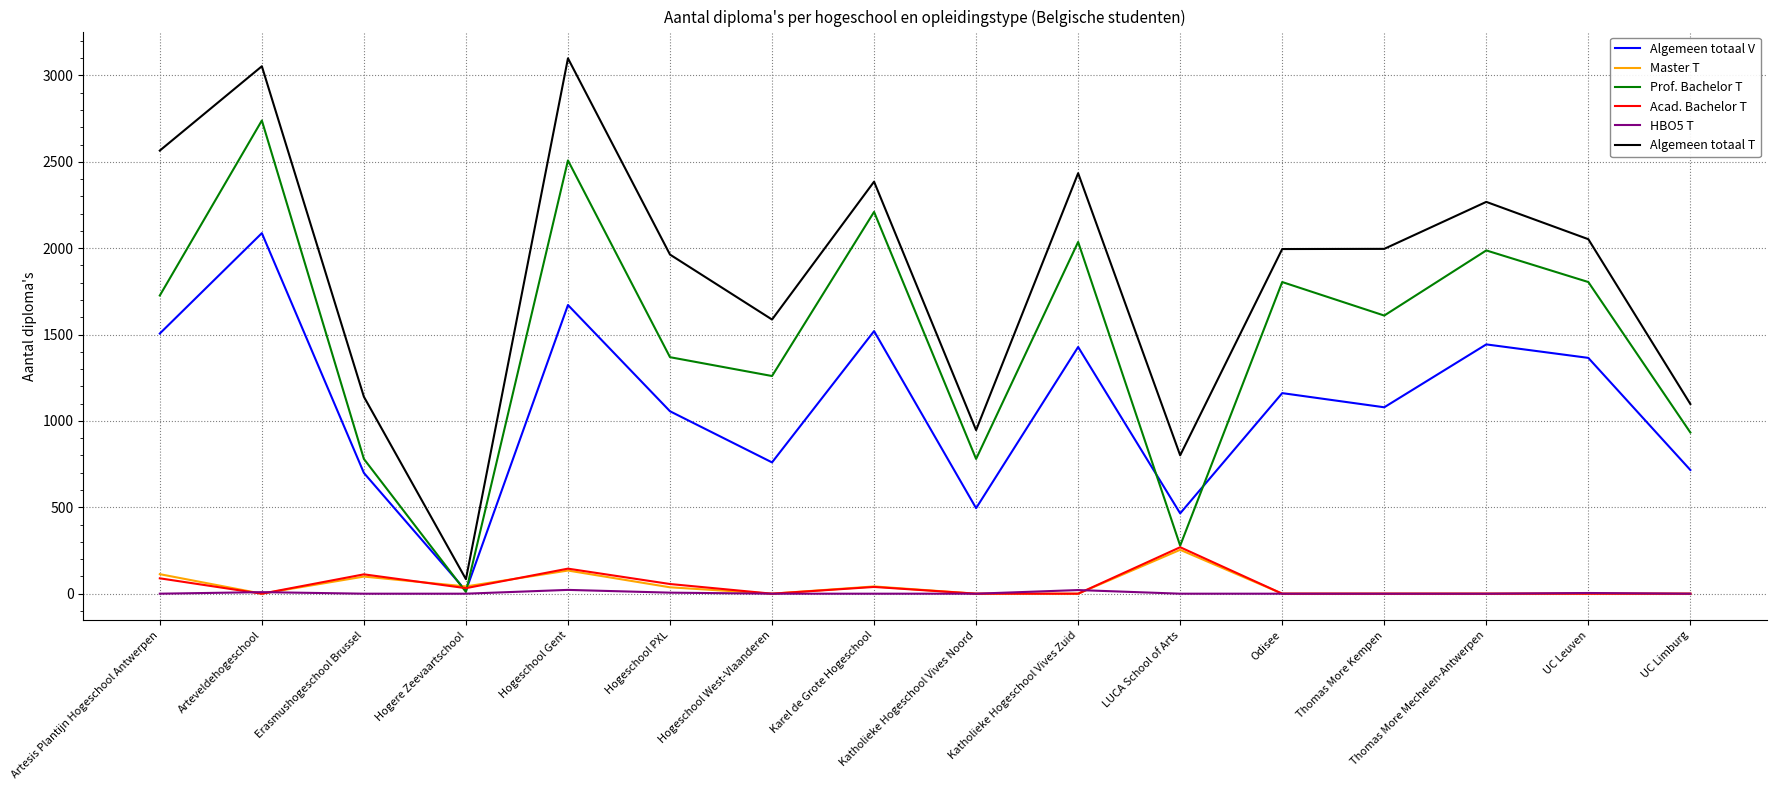

Which category has the lowest value in the Prof. Bachelor T series?

Hogere Zeevaartschool